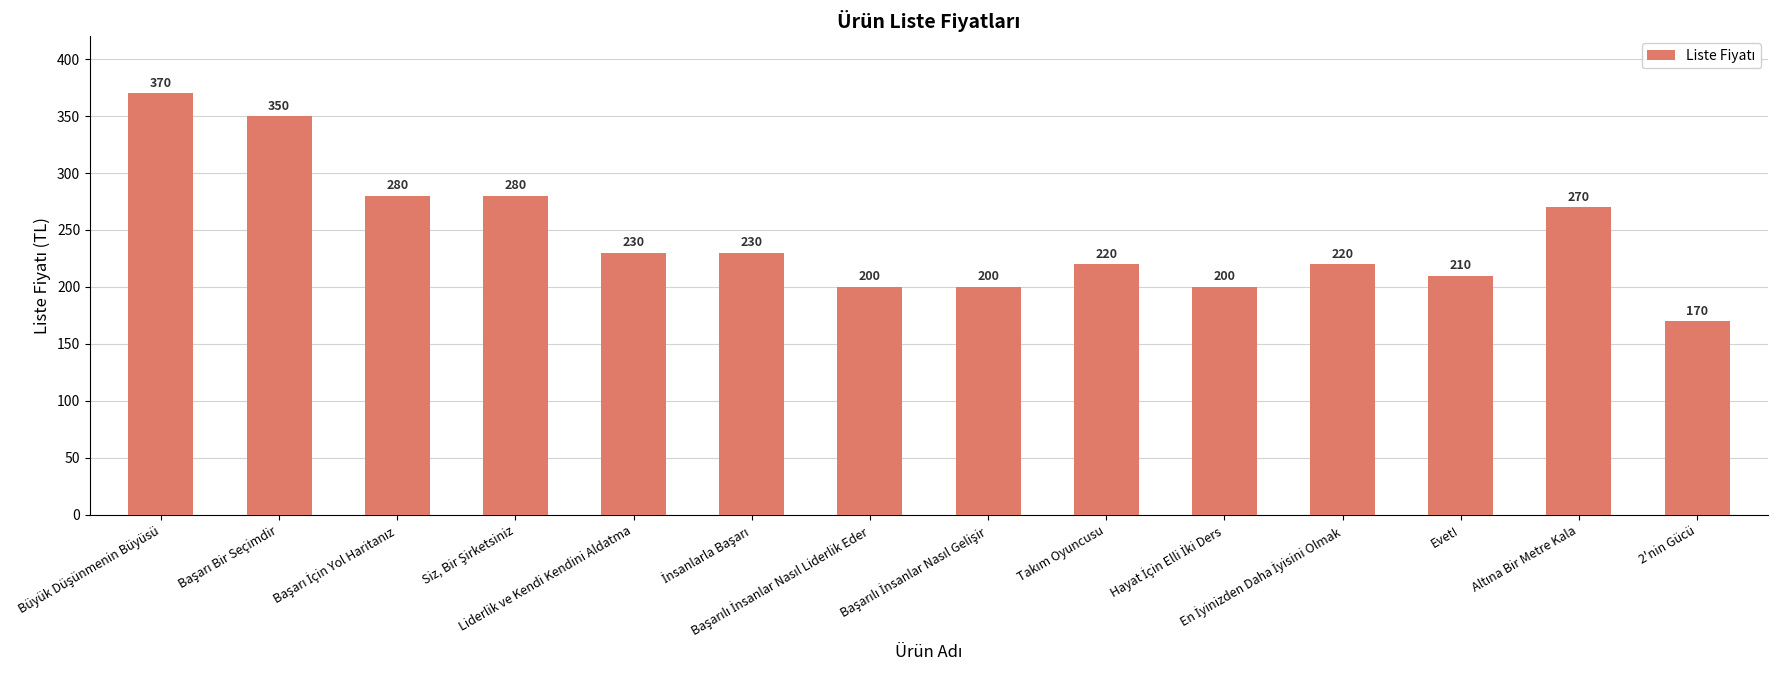

What is the minimum value shown in the chart?

170